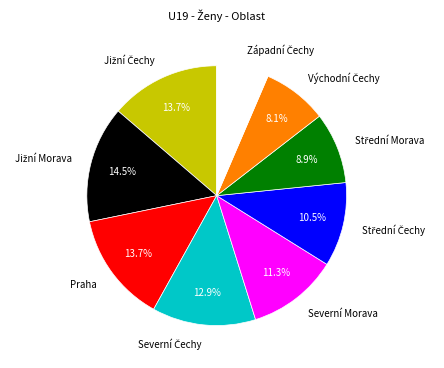

What portion of the pie excludes Praha?

86.3%